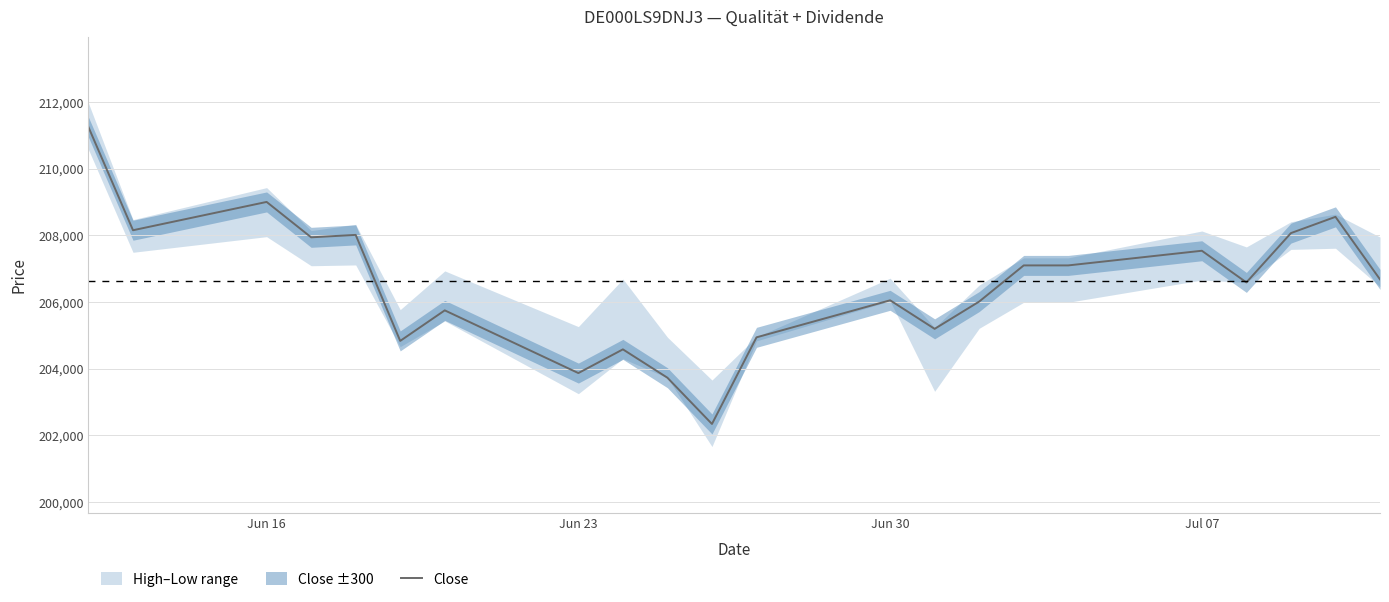

The value of Close at Jun 30 is 206051. True or false?

True